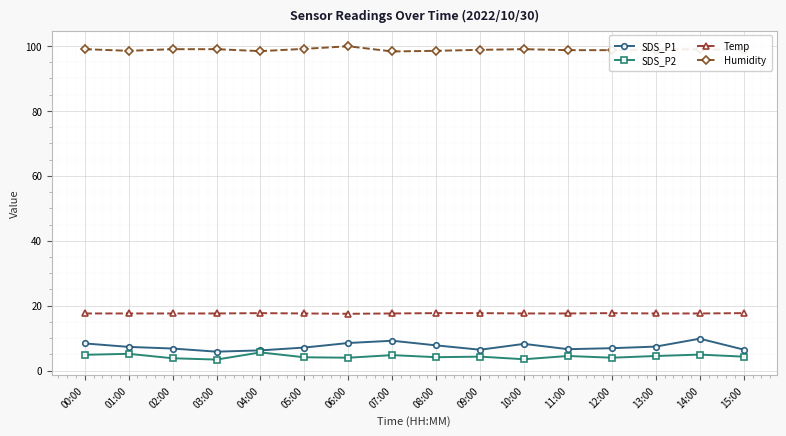

Is this an area chart (filled region under the line)?

No